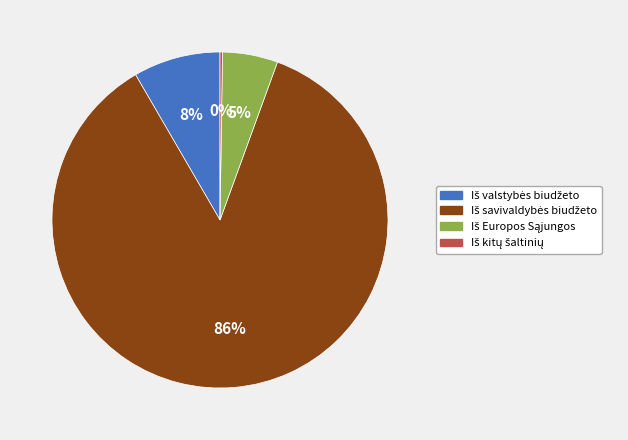

To the nearest percent, what is the average slice percentage?

25%